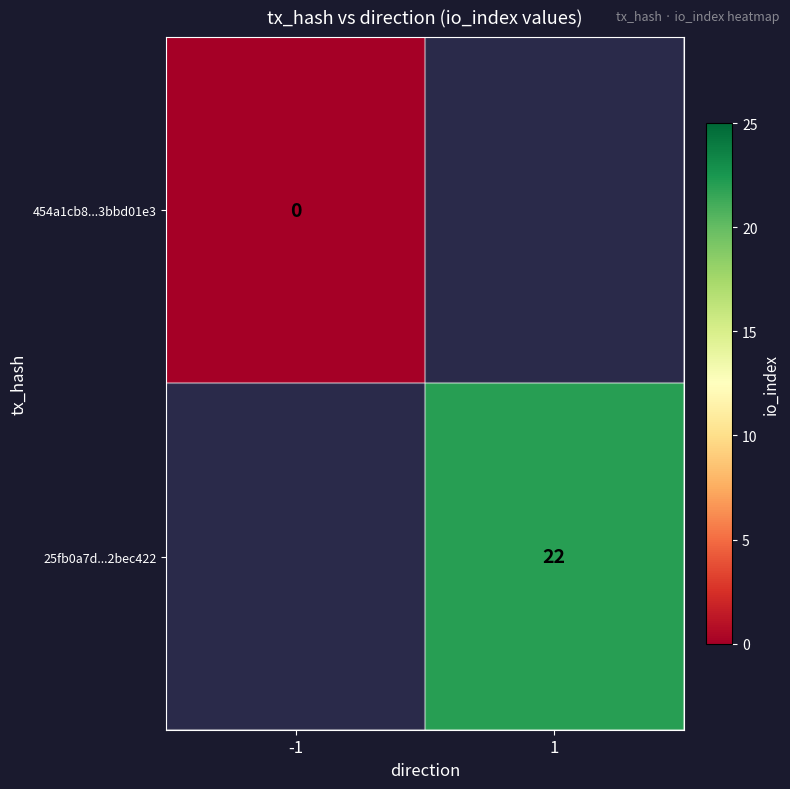

The value of 25fb0a7d...2bec422 at 1 is 22. True or false?

True